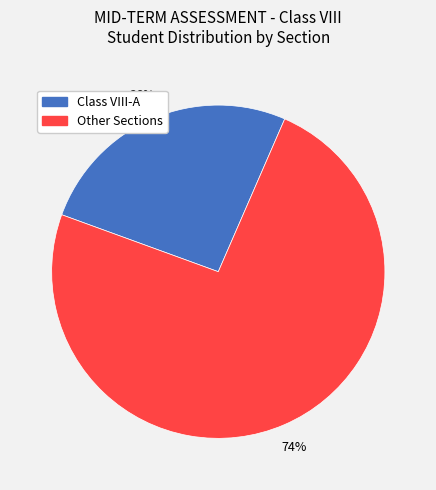

To the nearest percent, what is the average slice percentage?

50%